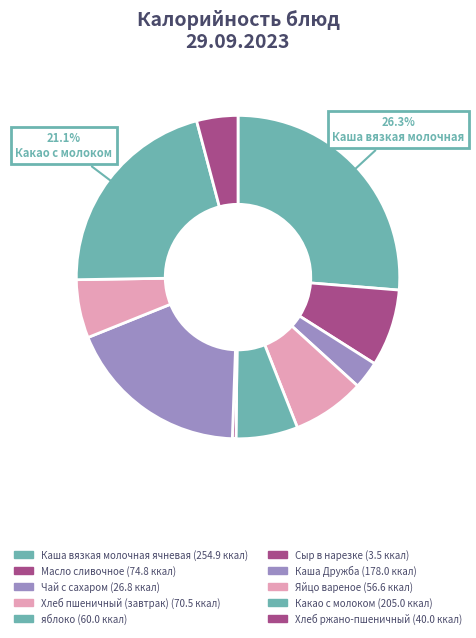

How many segments does this pie chart have?

10